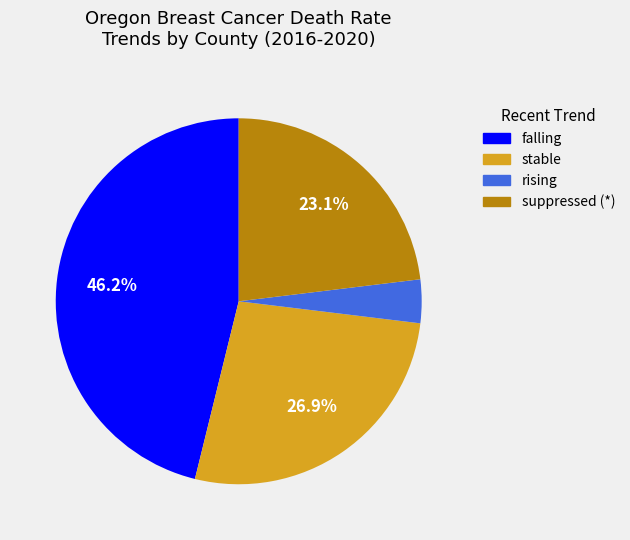

How many slices are in this pie chart?

4